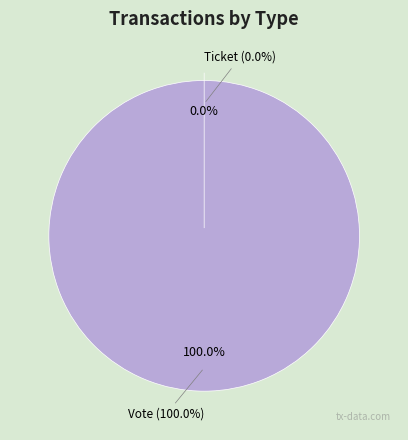

How many segments does this pie chart have?

2